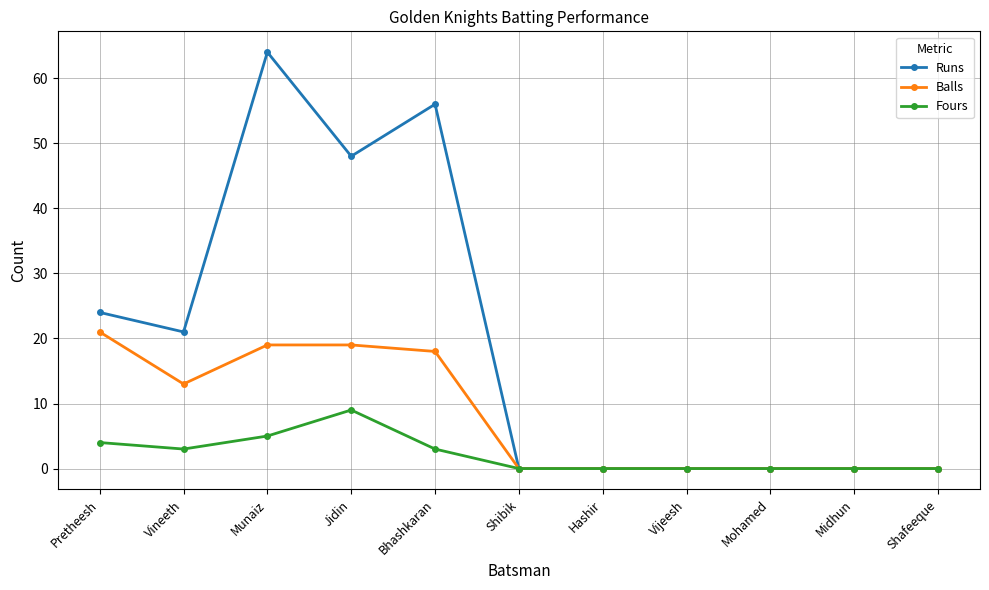

What is the spread (max minus min) of values at Jidin?

39